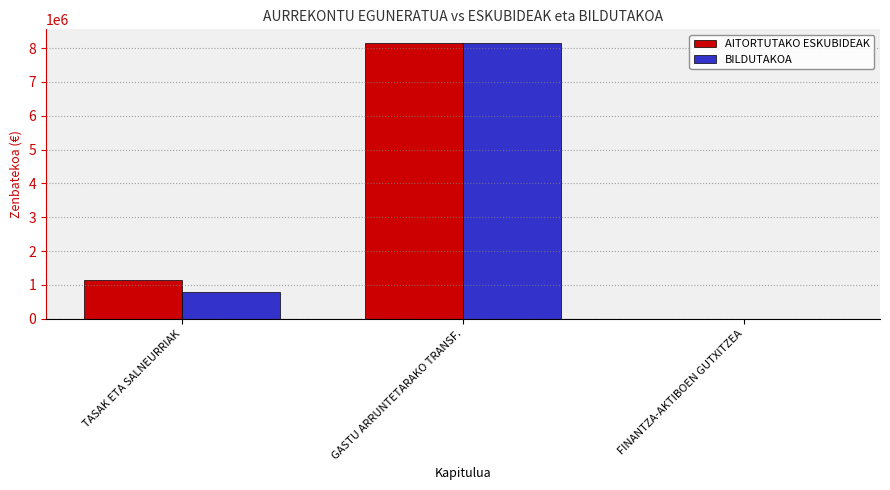

At which label does BILDUTAKOA reach its peak?

GASTU ARRUNTETARAKO TRANSF.